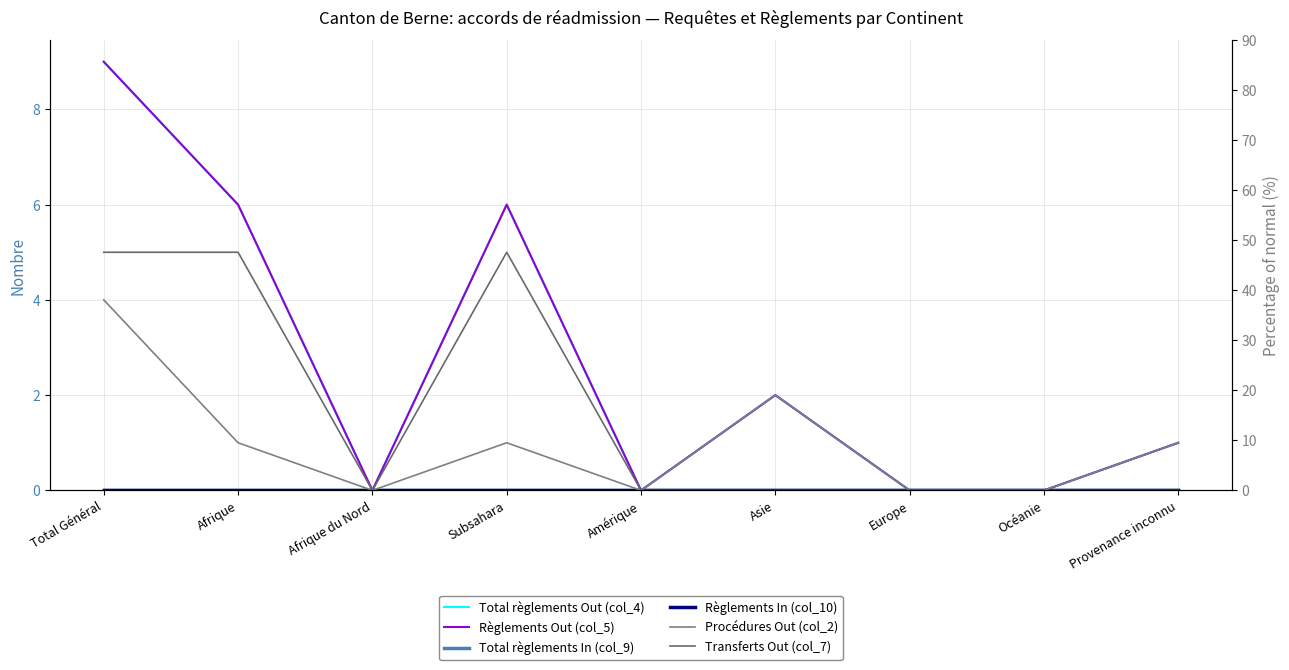

The Procédures Out (col_2) series shows 0 at Amérique. True or false?

True